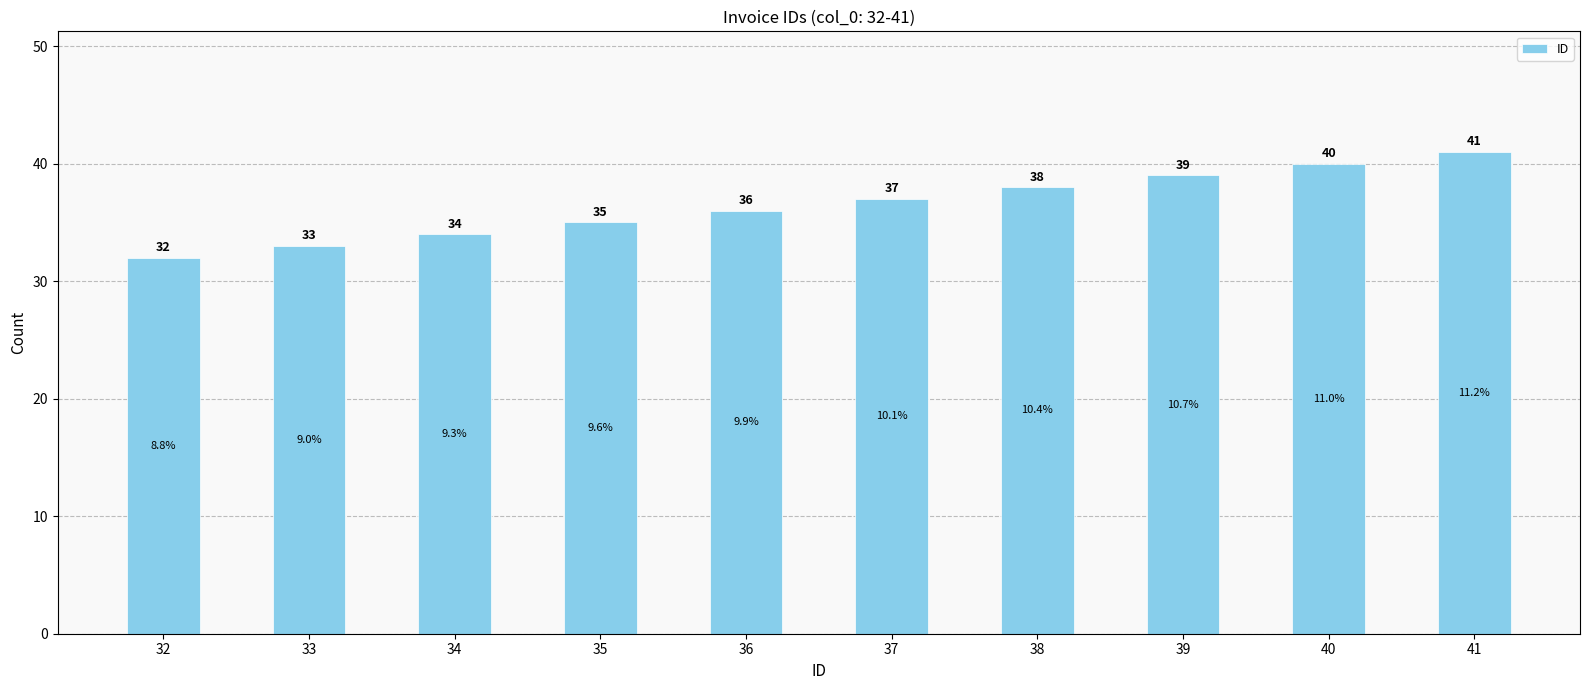

Approximately how many times larger is the value at 41 compared to 33?

1.2